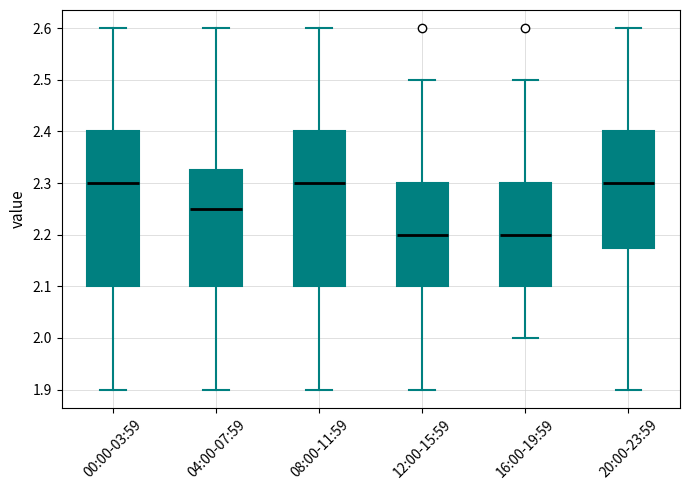

Reading left to right, read every box against the y-axis: the position of its median line, the range the box covers, and the ends of its whiskers. The values are not printed on the chart, so give them approximately, as read against the axis.

00:00-03:59: median 2.30, box 2.10 to 2.40, whiskers 1.90 to 2.60
04:00-07:59: median 2.25, box 2.10 to 2.33, whiskers 1.90 to 2.60
08:00-11:59: median 2.30, box 2.10 to 2.40, whiskers 1.90 to 2.60
12:00-15:59: median 2.20, box 2.10 to 2.30, whiskers 1.90 to 2.50
16:00-19:59: median 2.20, box 2.10 to 2.30, whiskers 2.00 to 2.50
20:00-23:59: median 2.30, box 2.18 to 2.40, whiskers 1.90 to 2.60